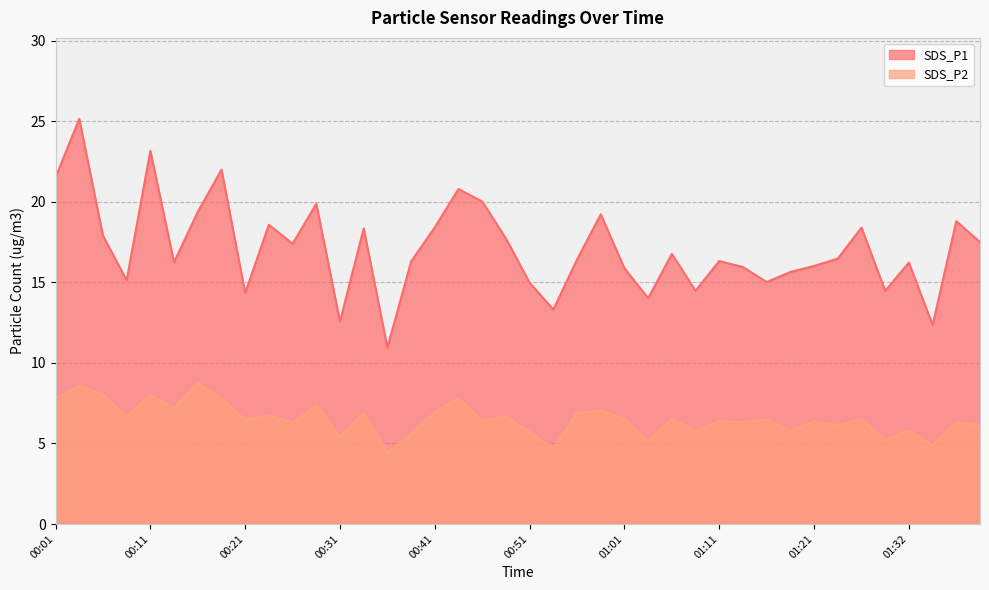

Does the chart display data point markers on the line(s)?

No